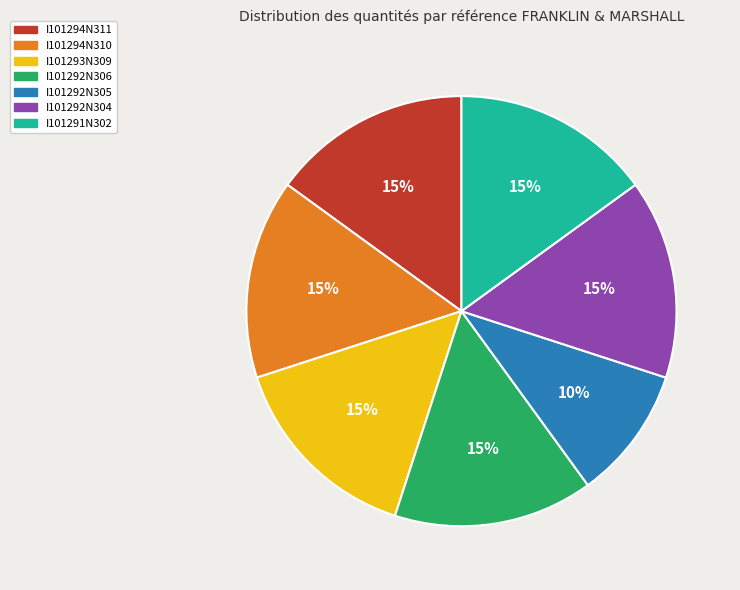

Which category has the smallest portion of the pie?

I101292N305